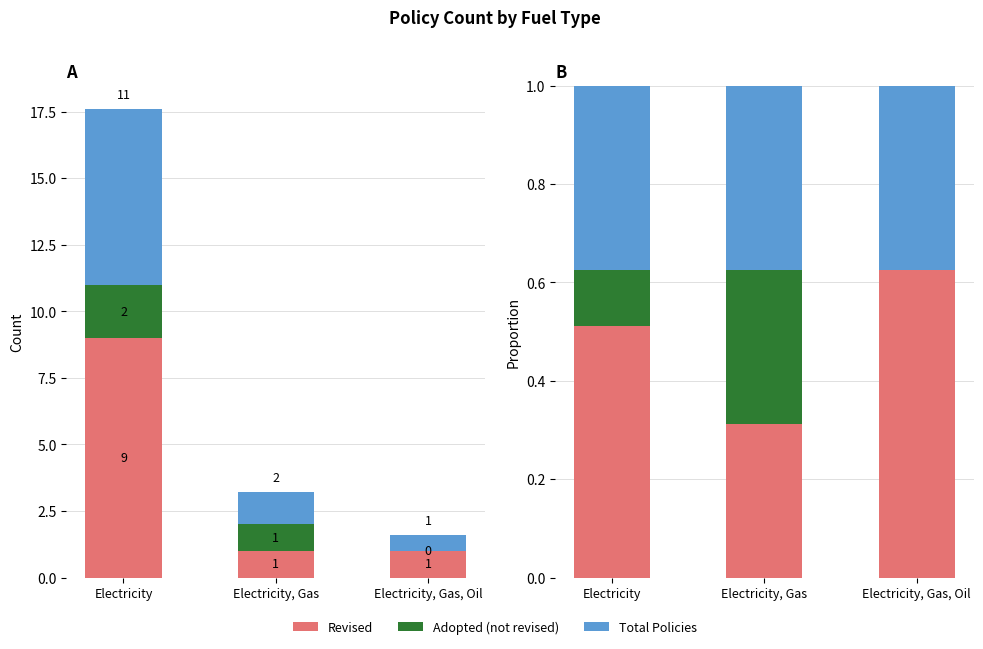

List the series in order of their overall mean, highest first.

Revised, Total Policies, Adopted (not revised)